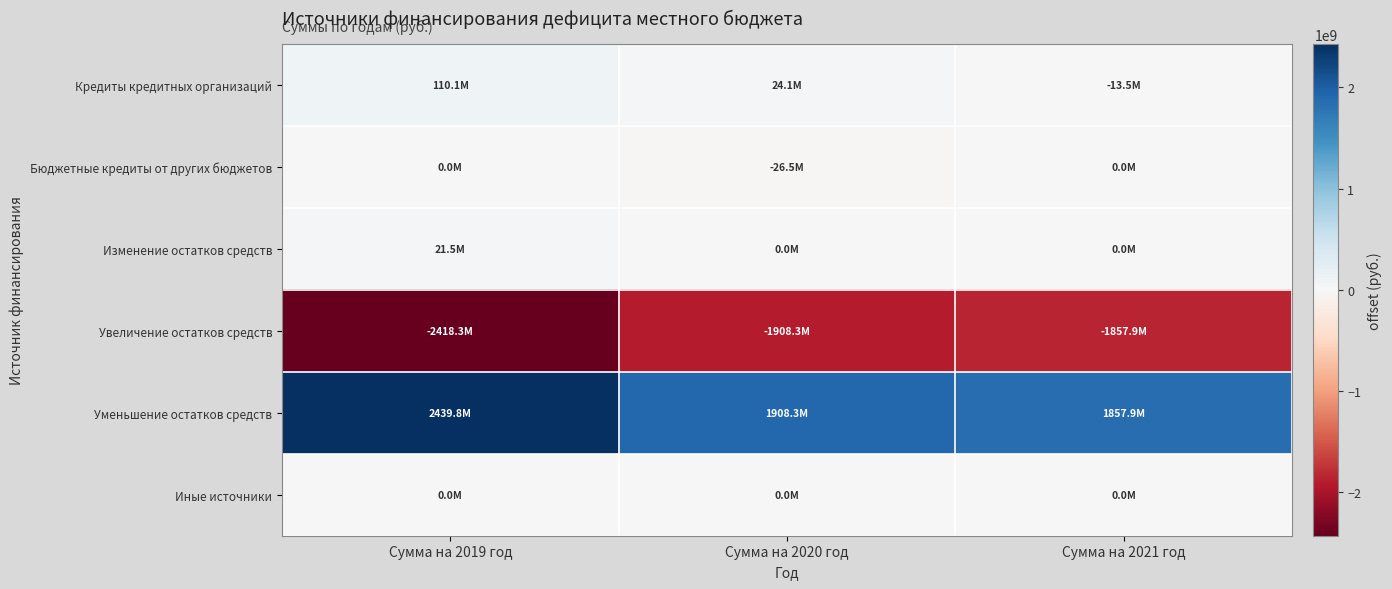

Rank the series by their maximum value, from lowest to highest.

Увеличение остатков средств, Бюджетные кредиты от других бюджетов, Иные источники, Изменение остатков средств, Кредиты кредитных организаций, Уменьшение остатков средств